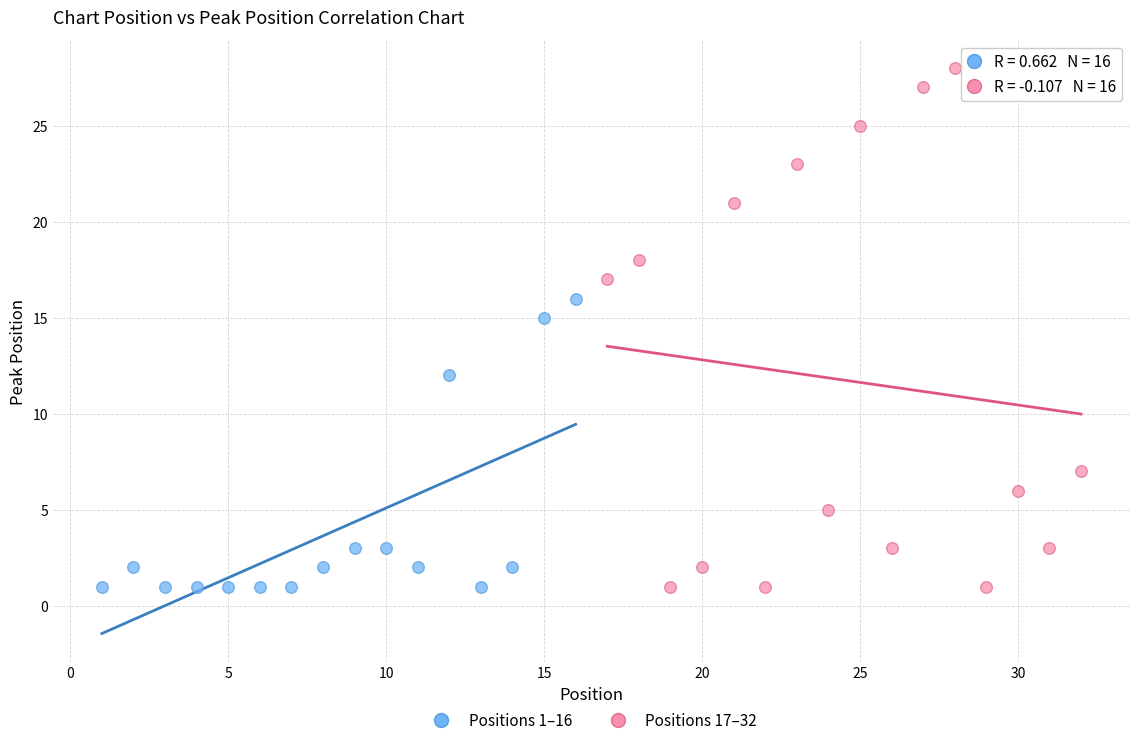

Which series has the widest spread of Y values?

Positions 17–32